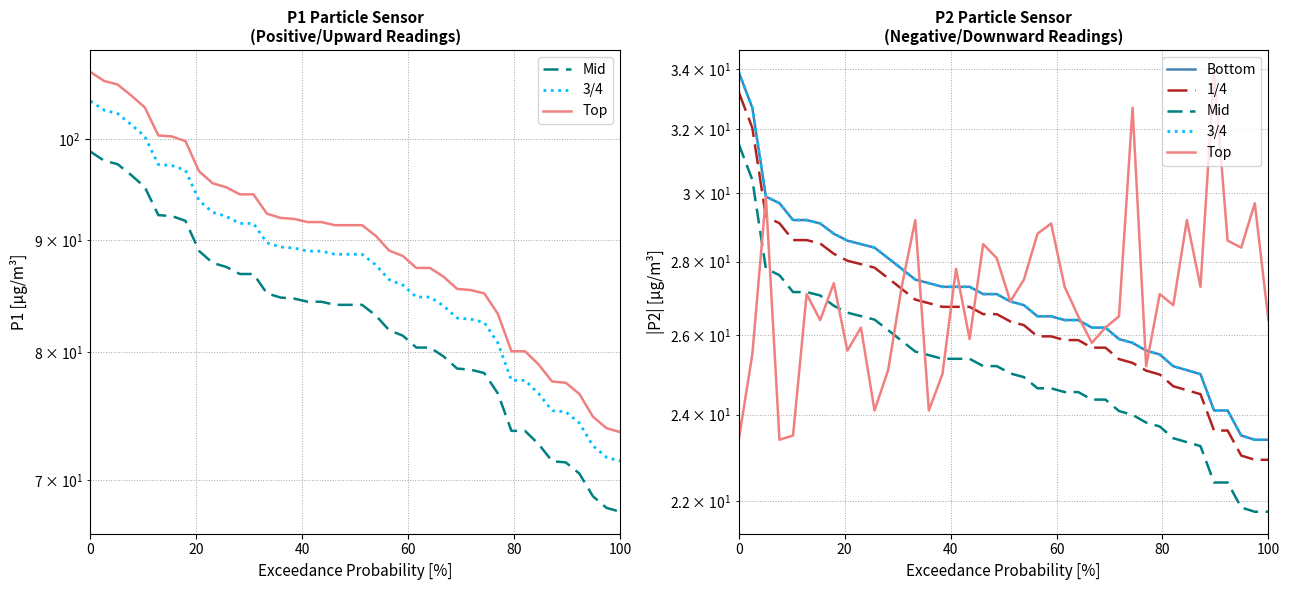

How many data points in Mid are above 25?

21